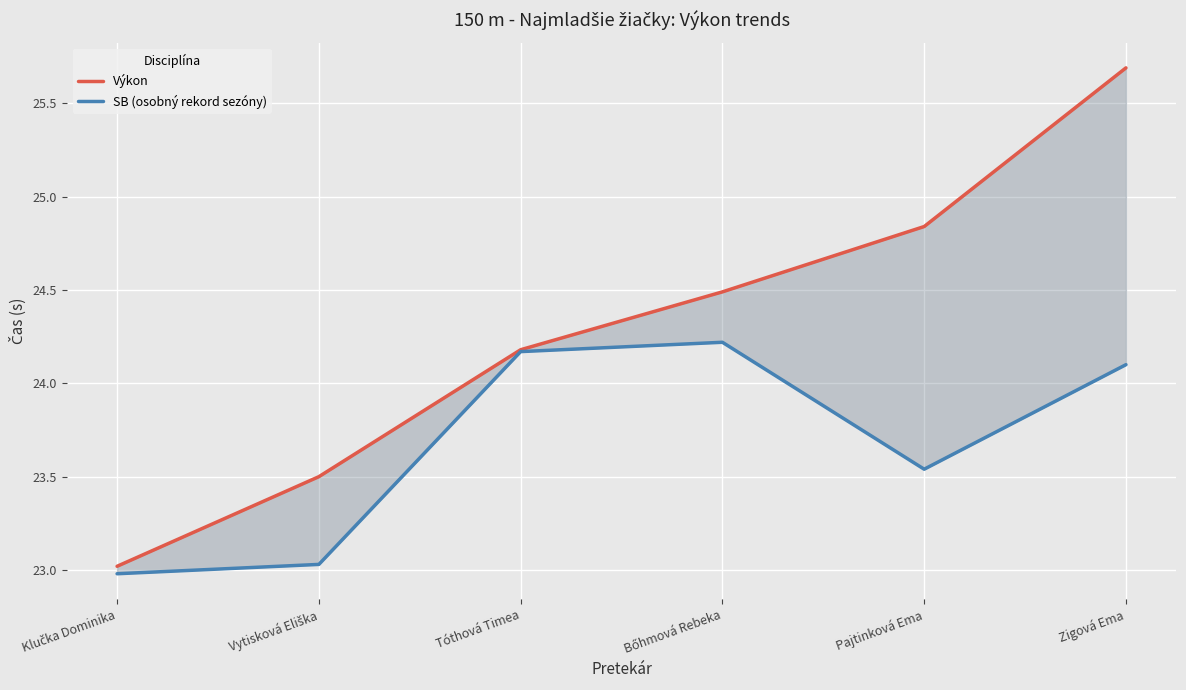

At how many categories does at least one series exceed 23?

6